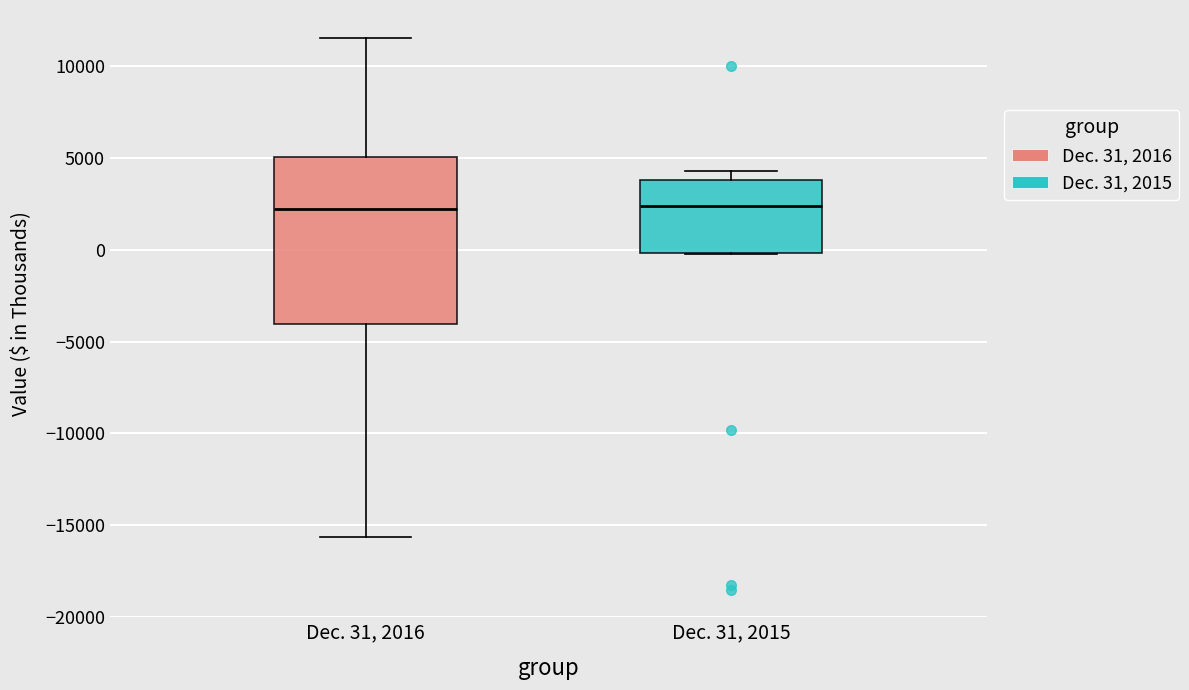

Which box is the tallest, from its lower edge to its upper edge?

Dec. 31, 2016